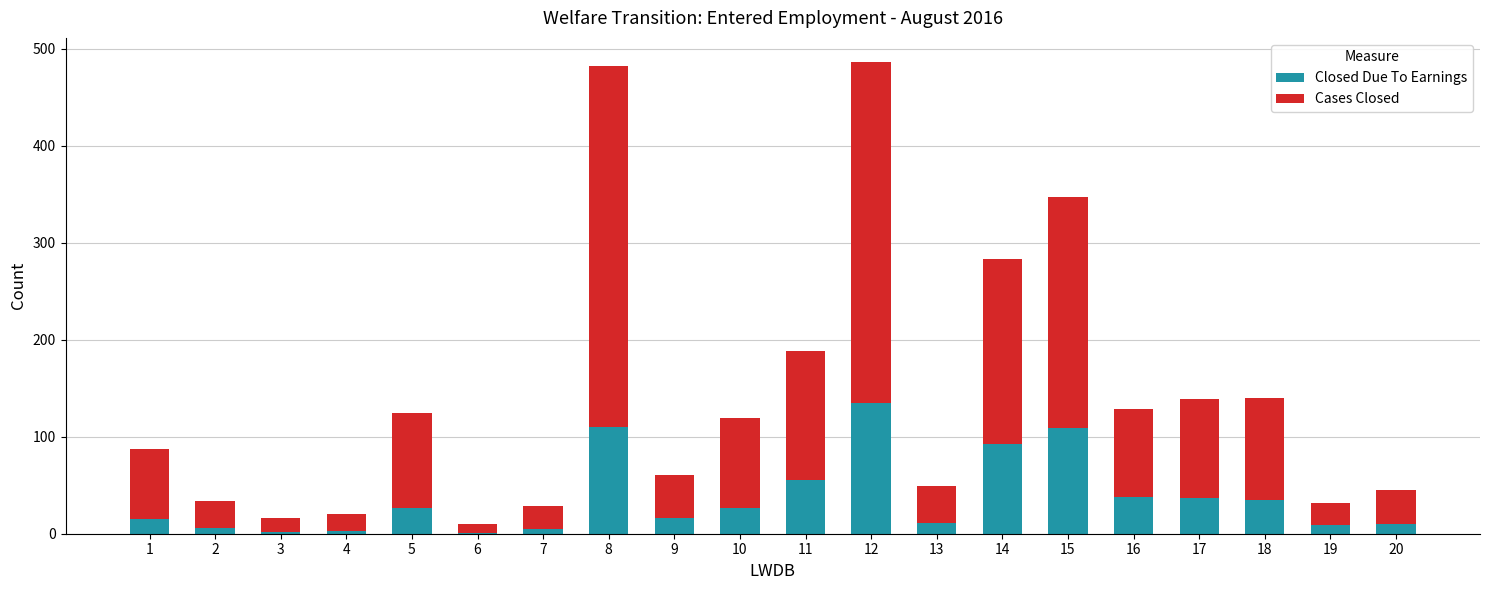

At which label does Closed Due To Earnings reach its peak?

12